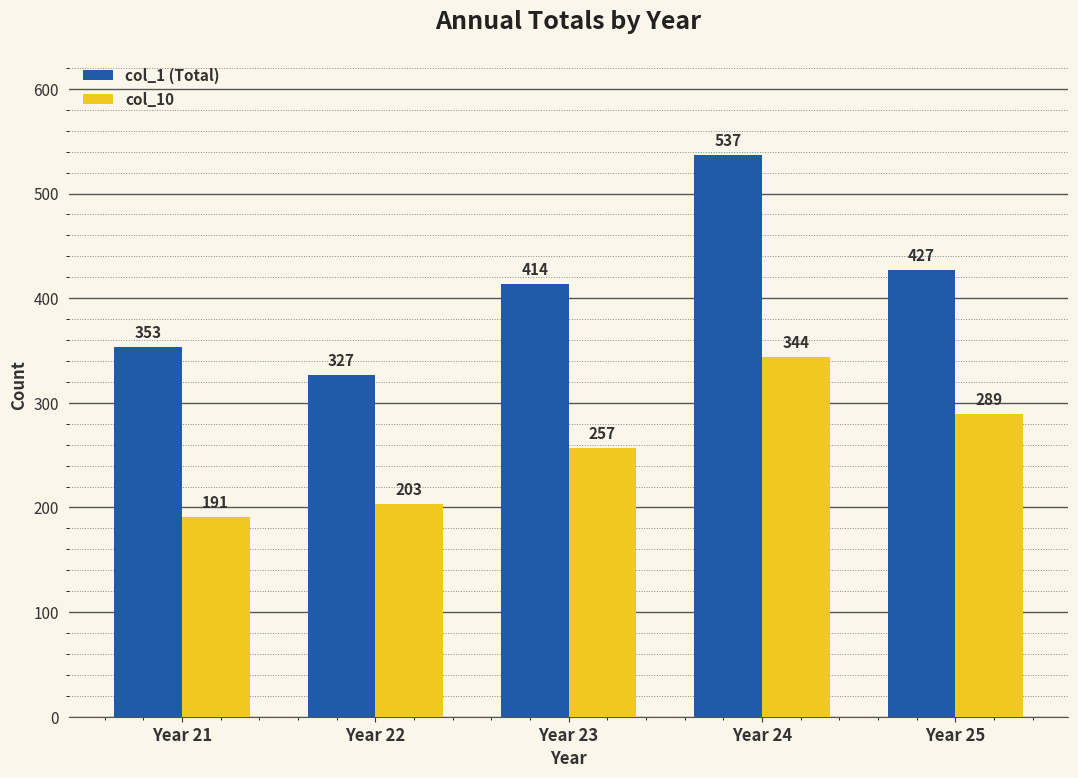

What is the approximate value of col_1 (Total) at Year 22?

327